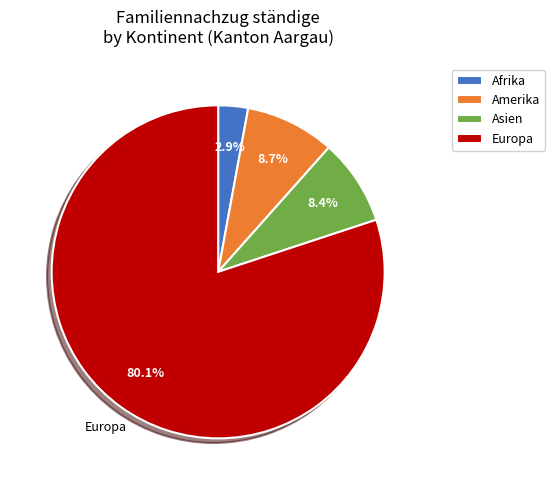

Does any single category account for the majority?

Yes